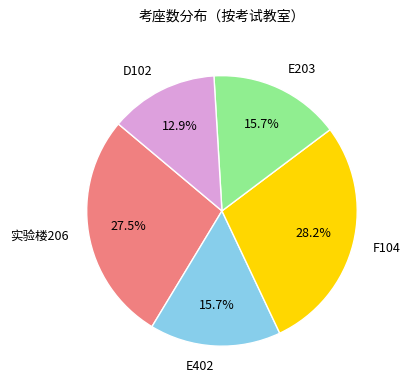

Count the number of slices in the pie.

5